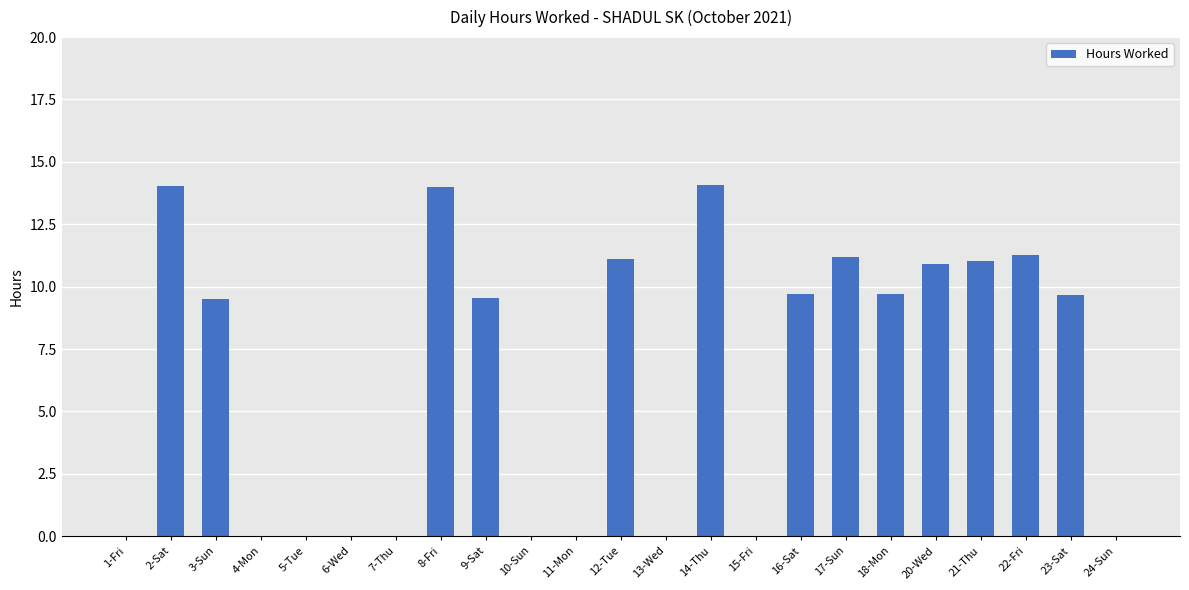

The chart shows a value of 10.9 at 20-Wed. True or false?

True